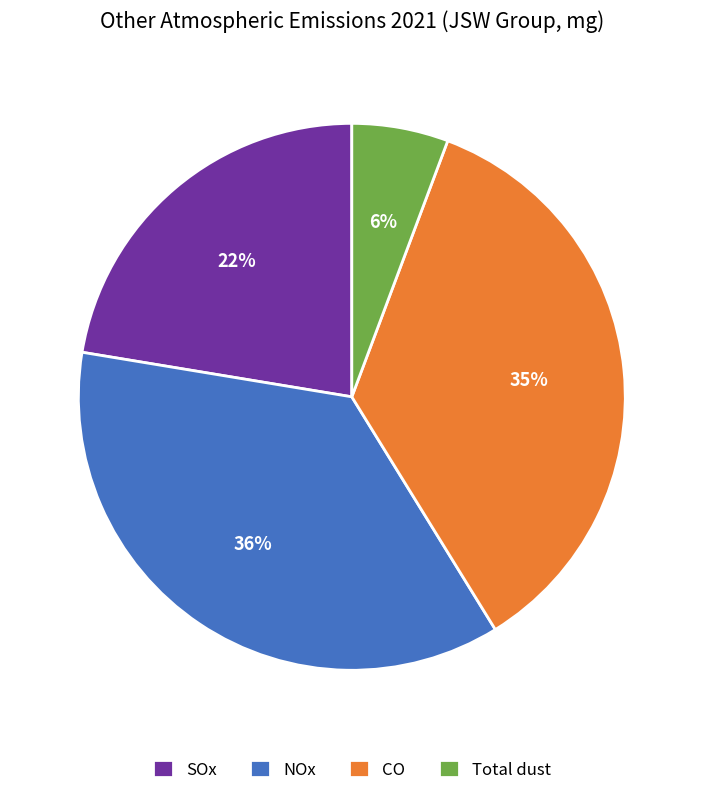

What is the largest slice in the pie chart?

NOx